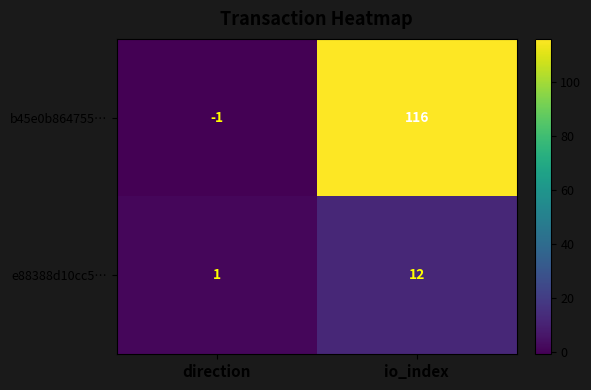

What is the difference between the b45e0b864755… values at direction and io_index?

117